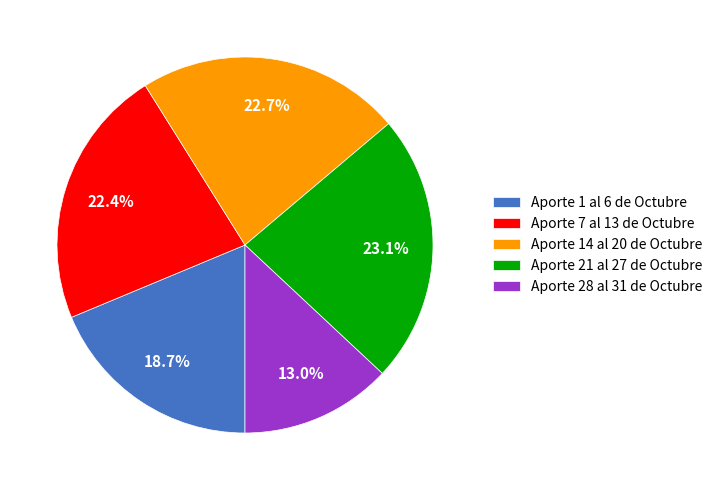

How many slices are in this pie chart?

5